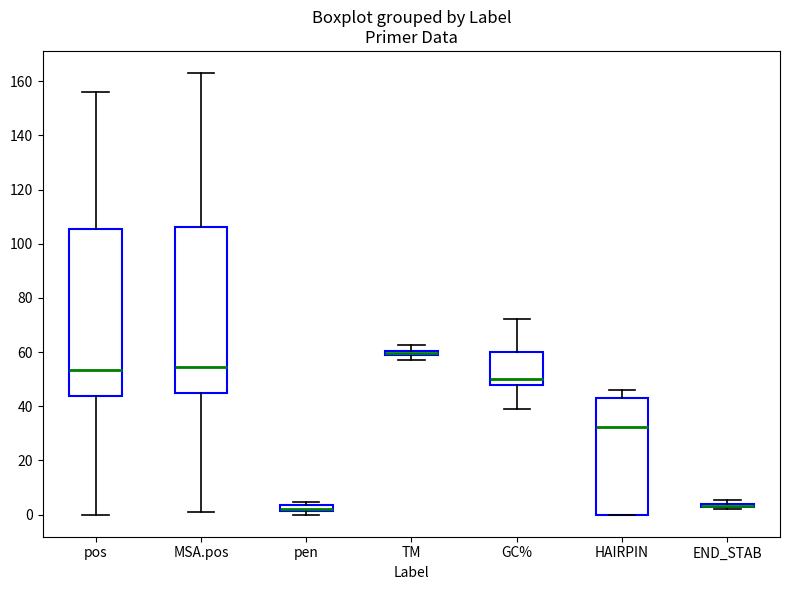

Where does the lower whisker of the box for pos end on the y-axis? The values are not printed on the chart, so give them approximately, as read against the axis.

0